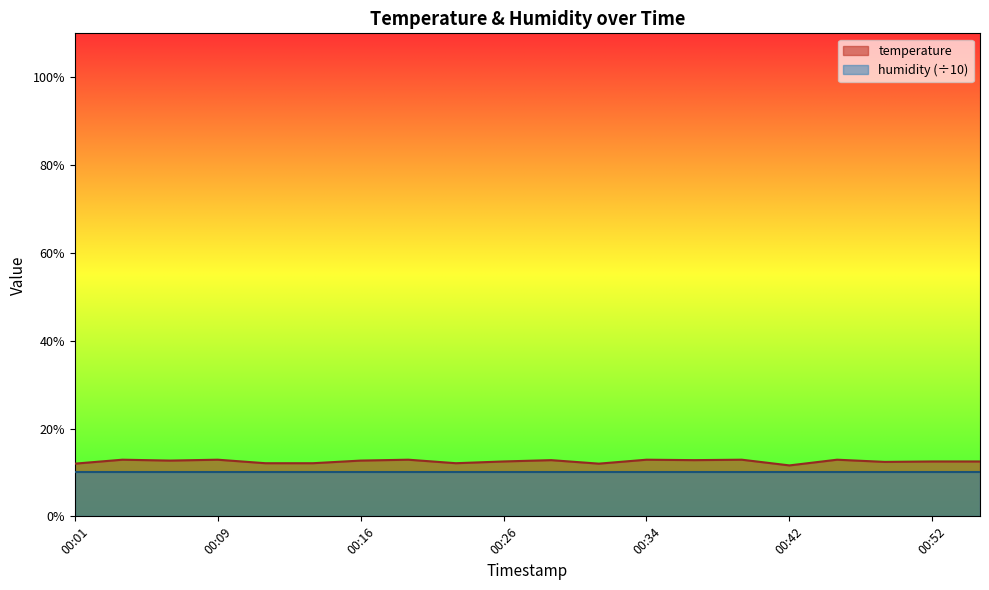

At which category does the data reach its first local valley?

00:06